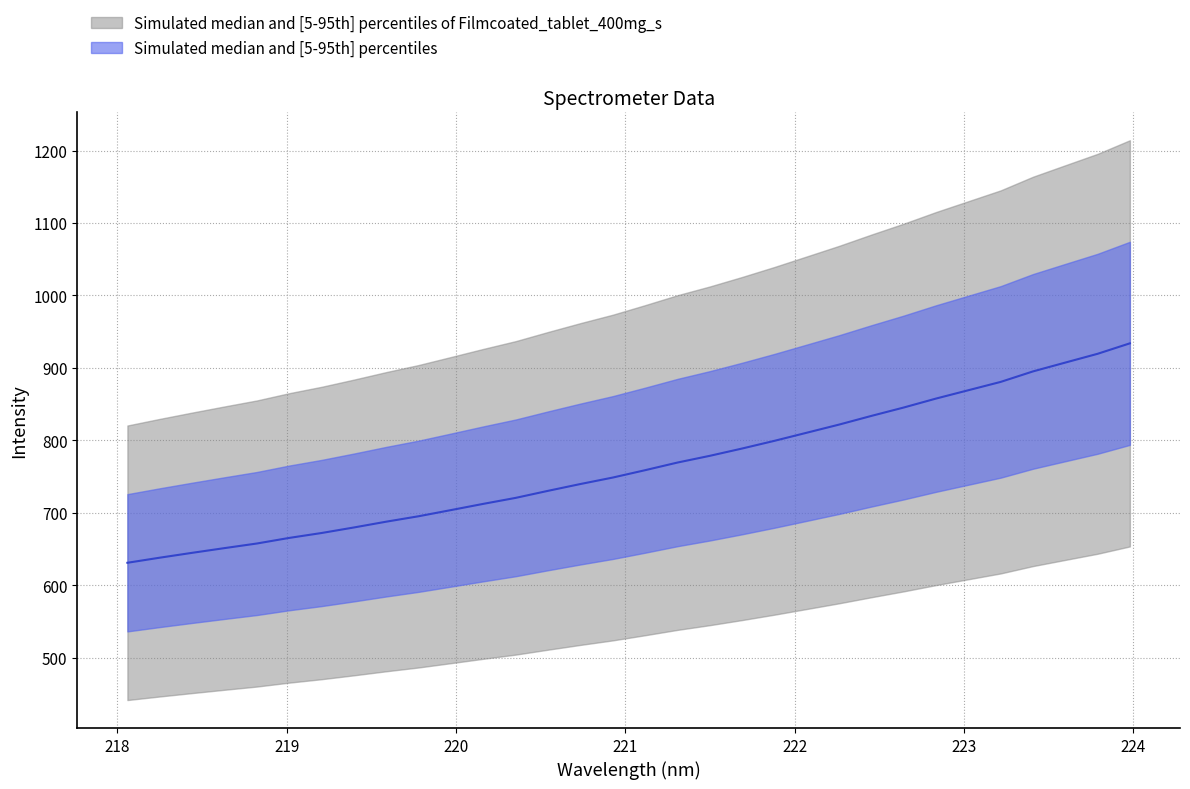

Is this an area chart (filled region under the line)?

No